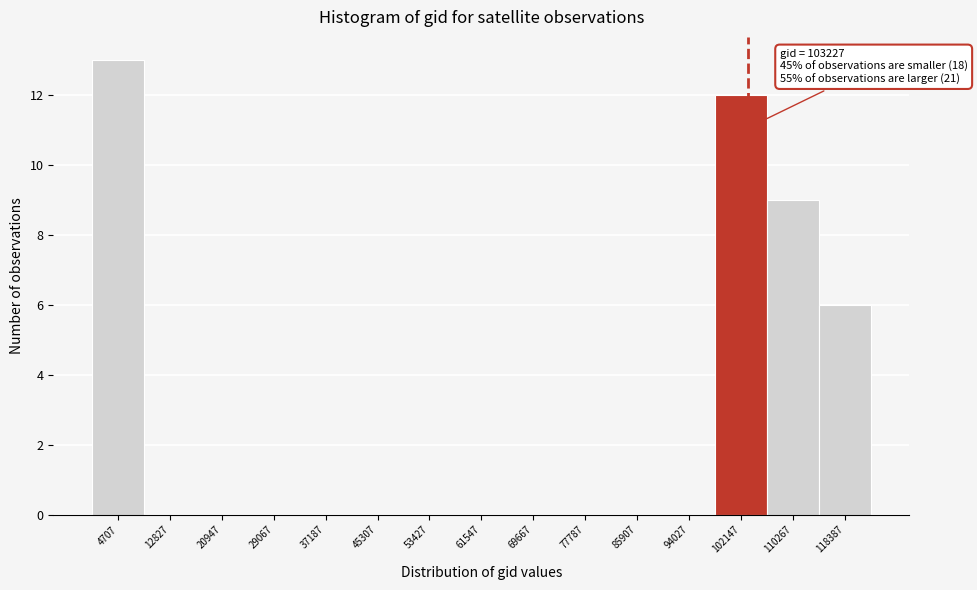

Which range on the x-axis has the tallest bar?

1000 to 9000